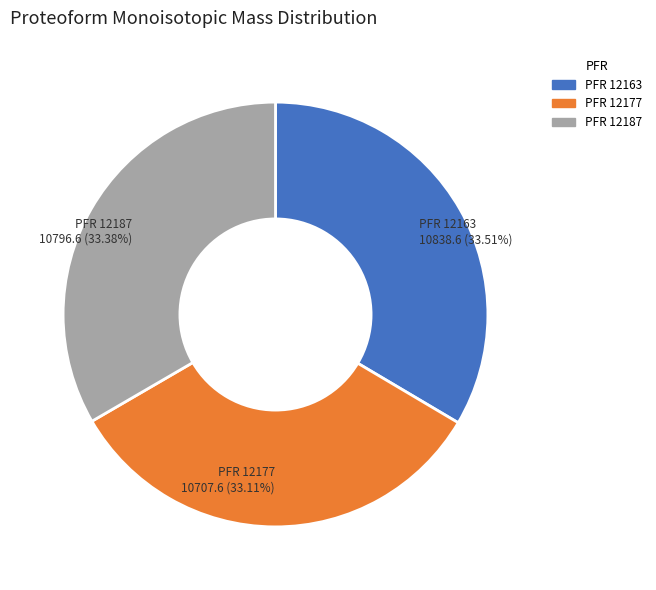

How many slices are in this pie chart?

3